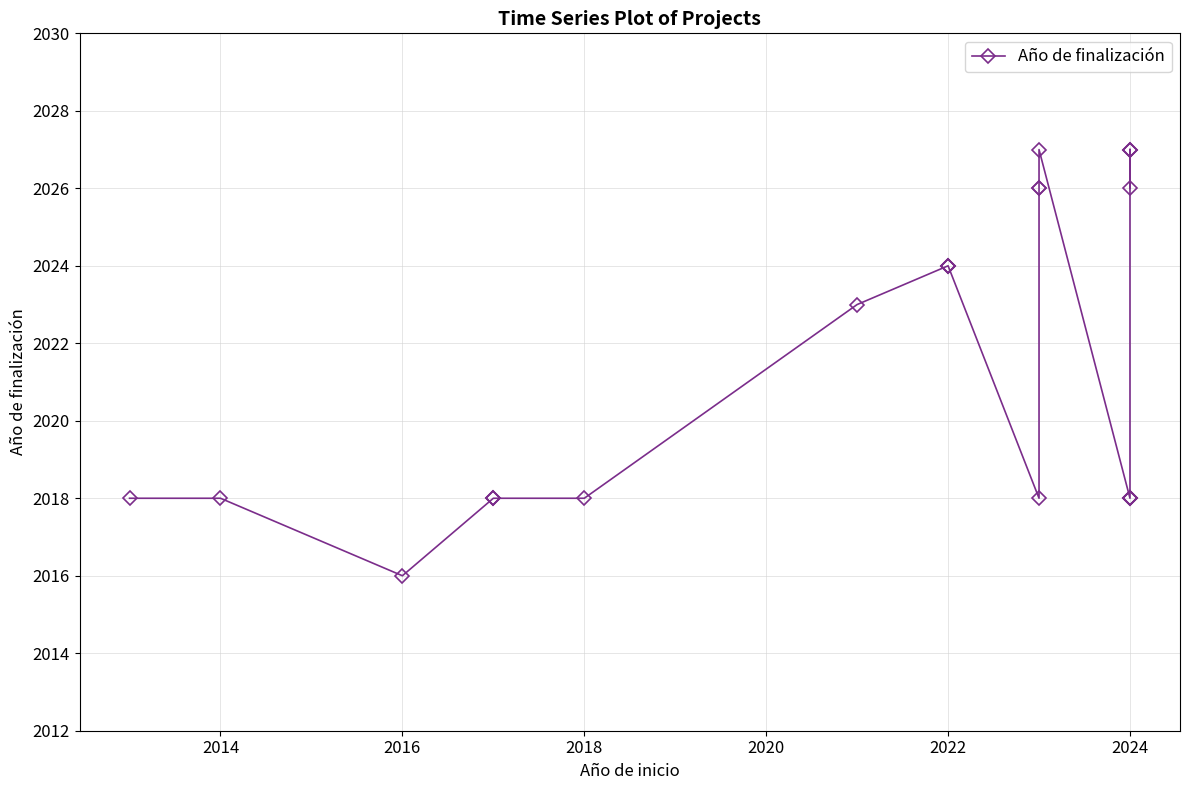

What is the difference between the maximum and second lowest values?

9